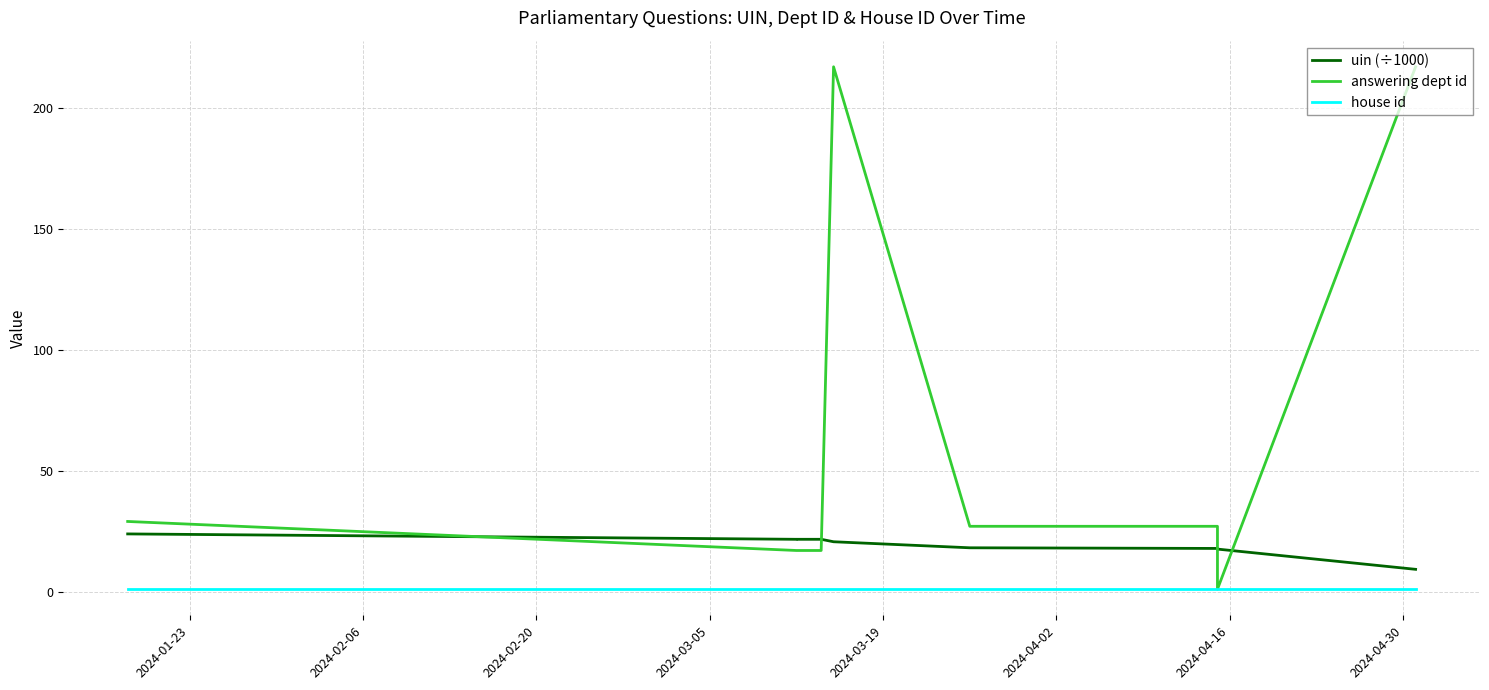

Which category has the lowest value across all series?

2024-04-30